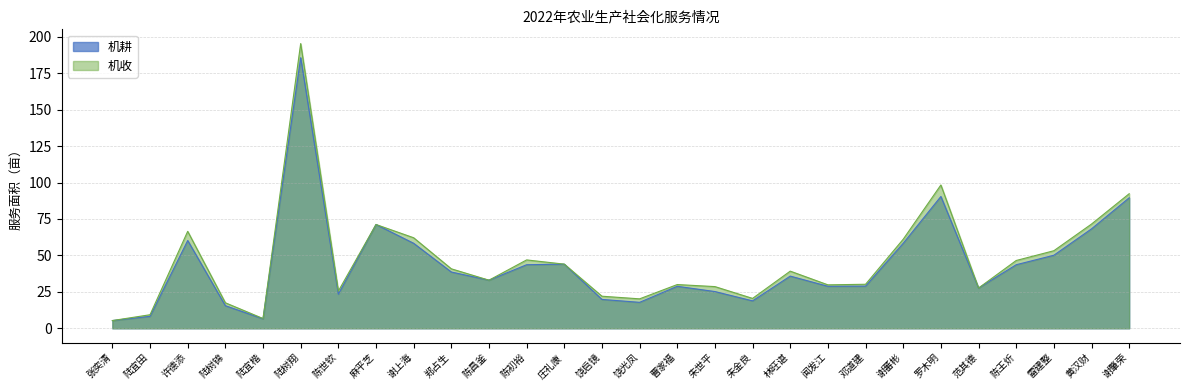

Where is 机收 nearest to the value 100?

罗木明